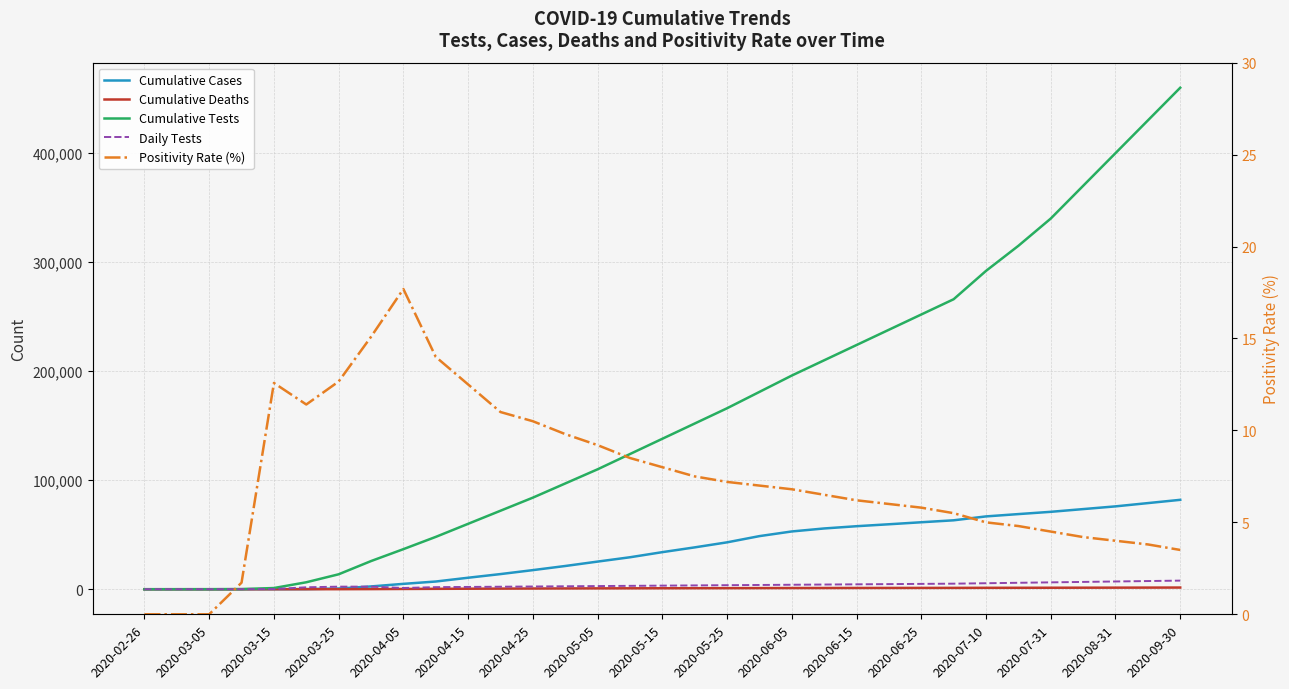

Between 27 and 21, which is larger?

27